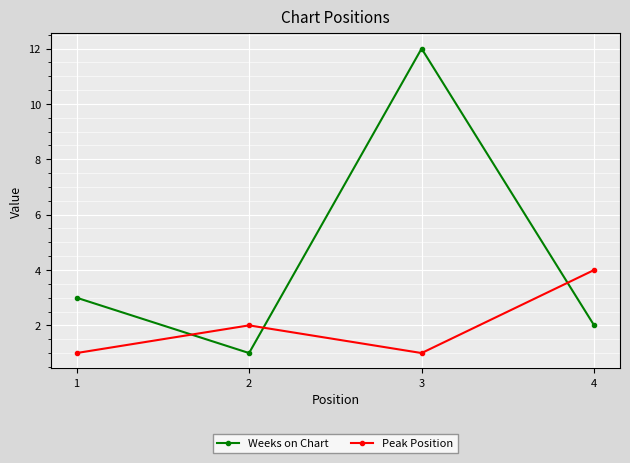

What is the minimum value shown in the chart?

1